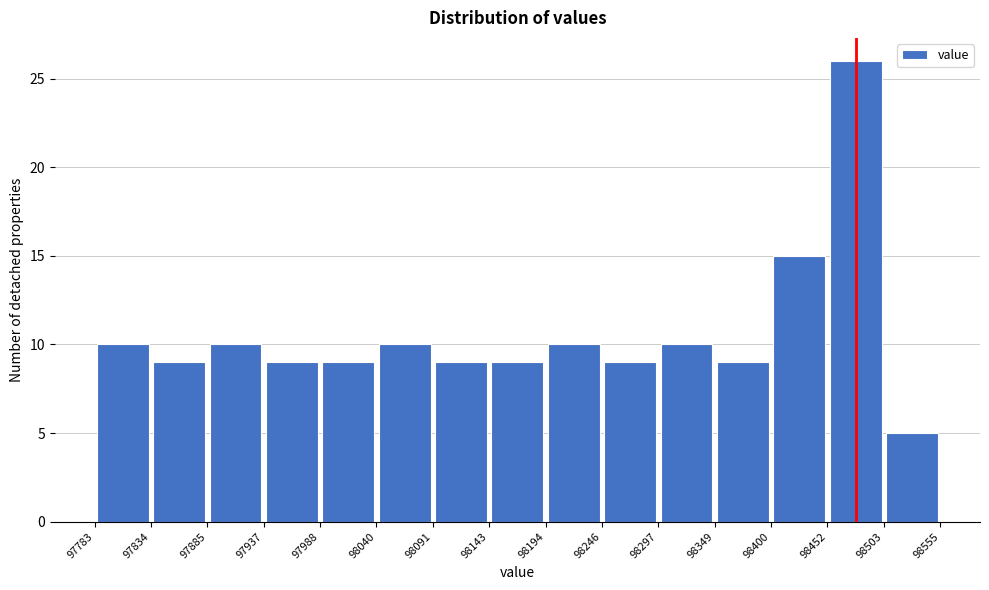

Reading left to right, transcribe this chart: for each bar, give the range it covers on the x-axis and its height. The values are not printed on the chart, so give them approximately, as read against the axis.

97783 to 97834: 10
97834 to 97885: 9
97885 to 97937: 10
97937 to 97988: 9
97988 to 98040: 9
98040 to 98091: 10
98091 to 98143: 9
98143 to 98194: 9
98194 to 98246: 10
98246 to 98297: 9
98297 to 98349: 10
98349 to 98400: 9
98400 to 98452: 15
98452 to 98503: 26
98503 to 98555: 5